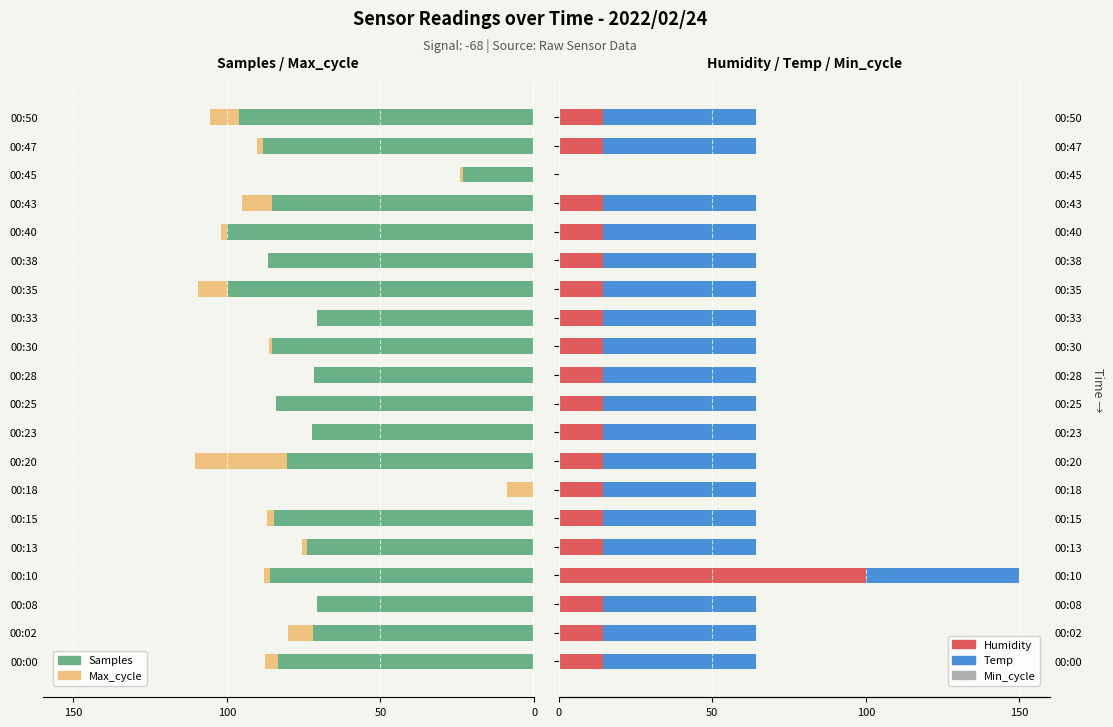

Is it true that Temp equals 10.4 at 00:10?

False